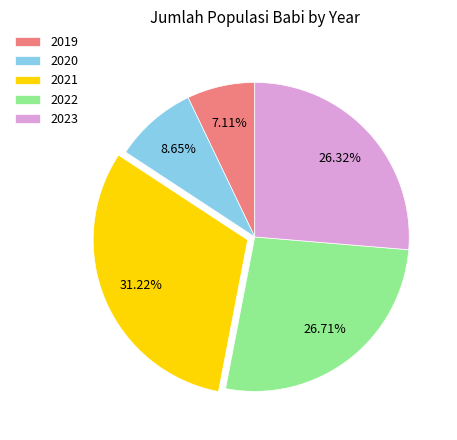

Does 2019 represent more than half of the total?

No